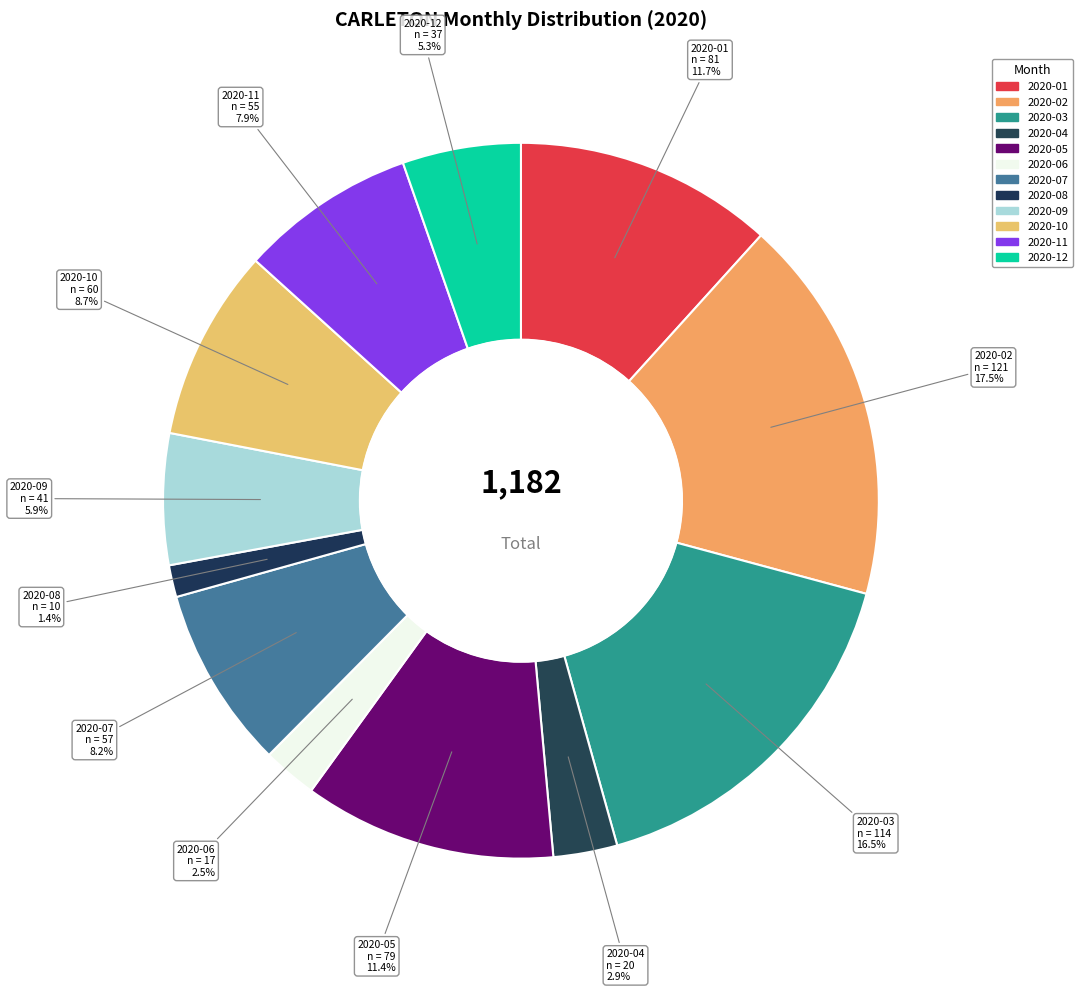

Count the number of slices in the pie.

12